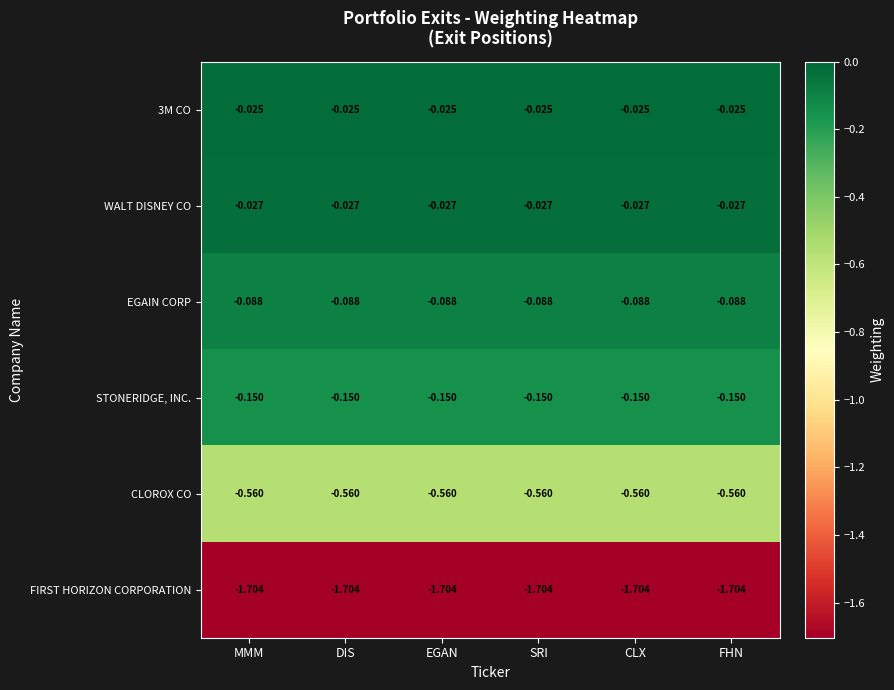

Count the number of data series in this chart.

6